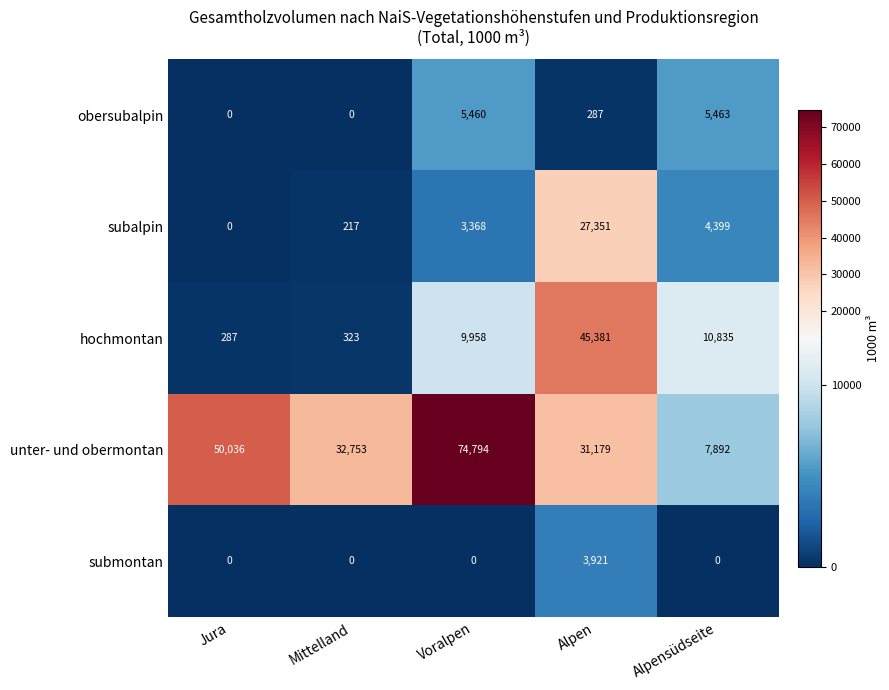

Rank the categories by submontan value from lowest to highest.

Jura, Mittelland, Voralpen, Alpensüdseite, Alpen